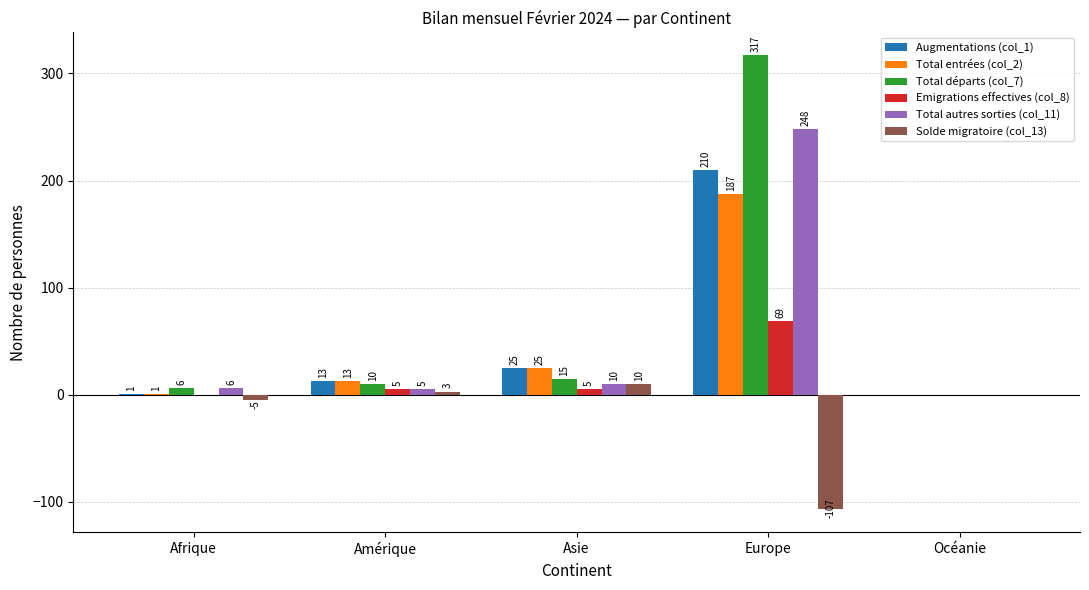

The Total départs (col_7) series shows 317 at Europe. True or false?

True